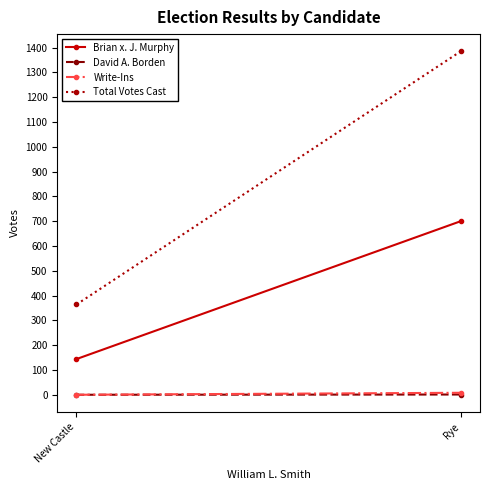

At how many categories does at least one series exceed 1268?

1